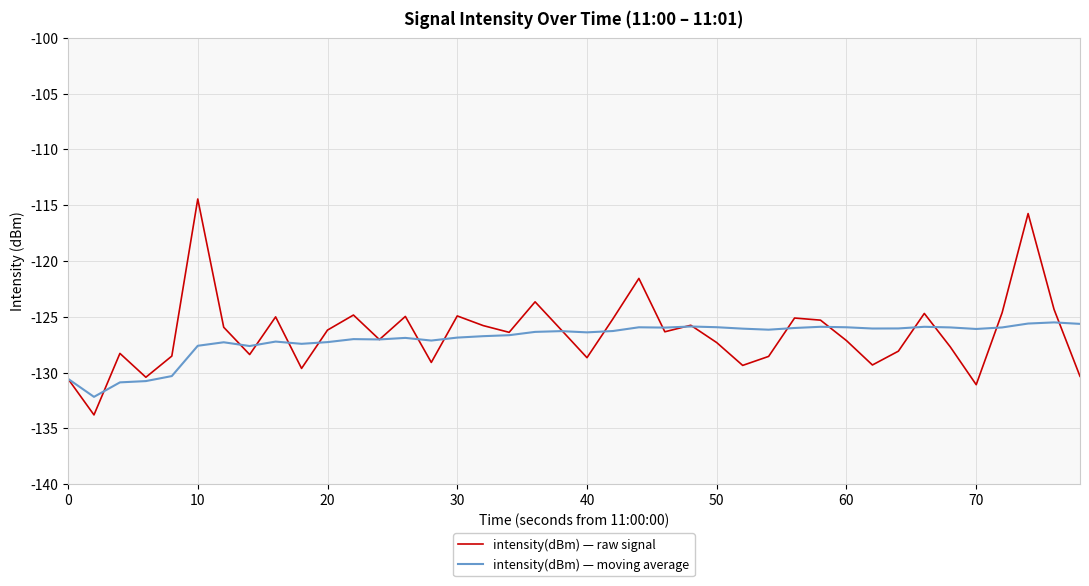

Which series has the widest spread of values?

intensity(dBm) — raw signal